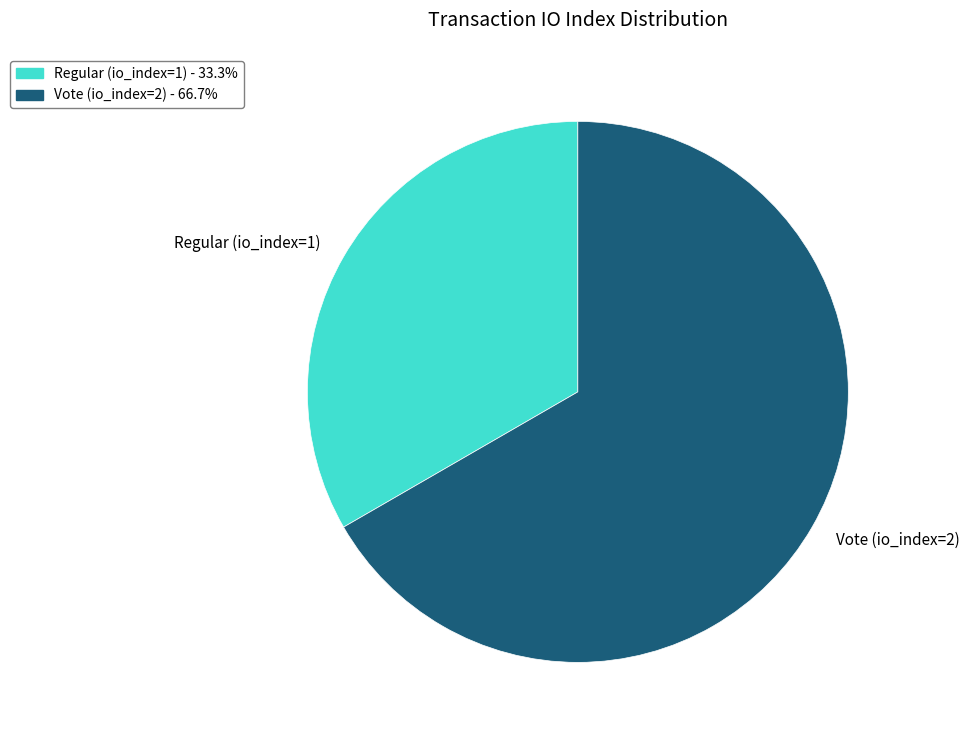

Which slice represents more than half of the pie?

Vote (io_index=2)